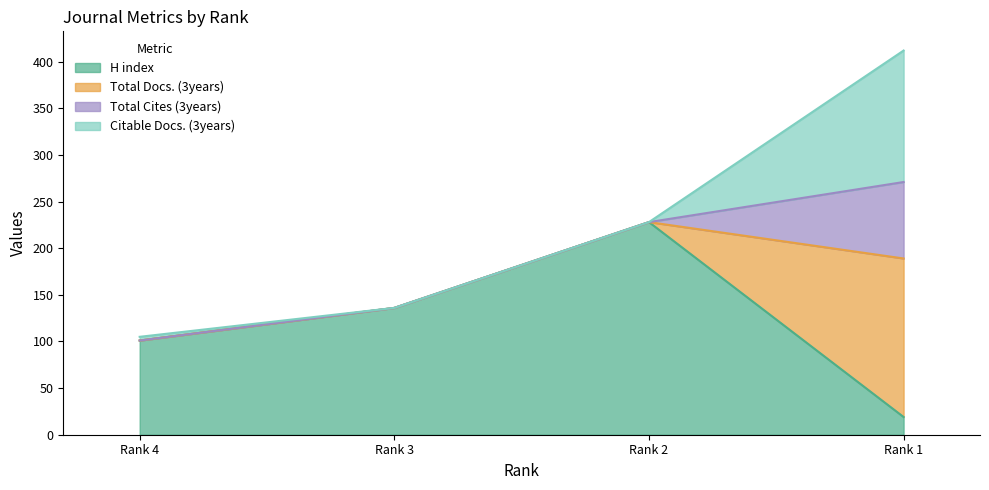

List the labels in order of Total Cites (3years) value, smallest first.

Rank 4, Rank 3, Rank 2, Rank 1